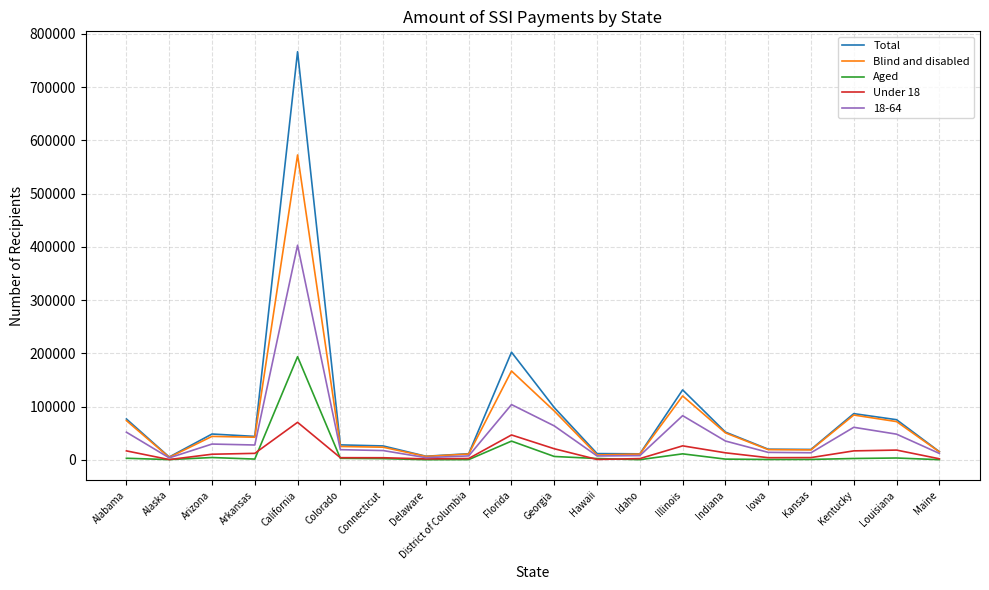

Which series has the widest spread of values?

Total